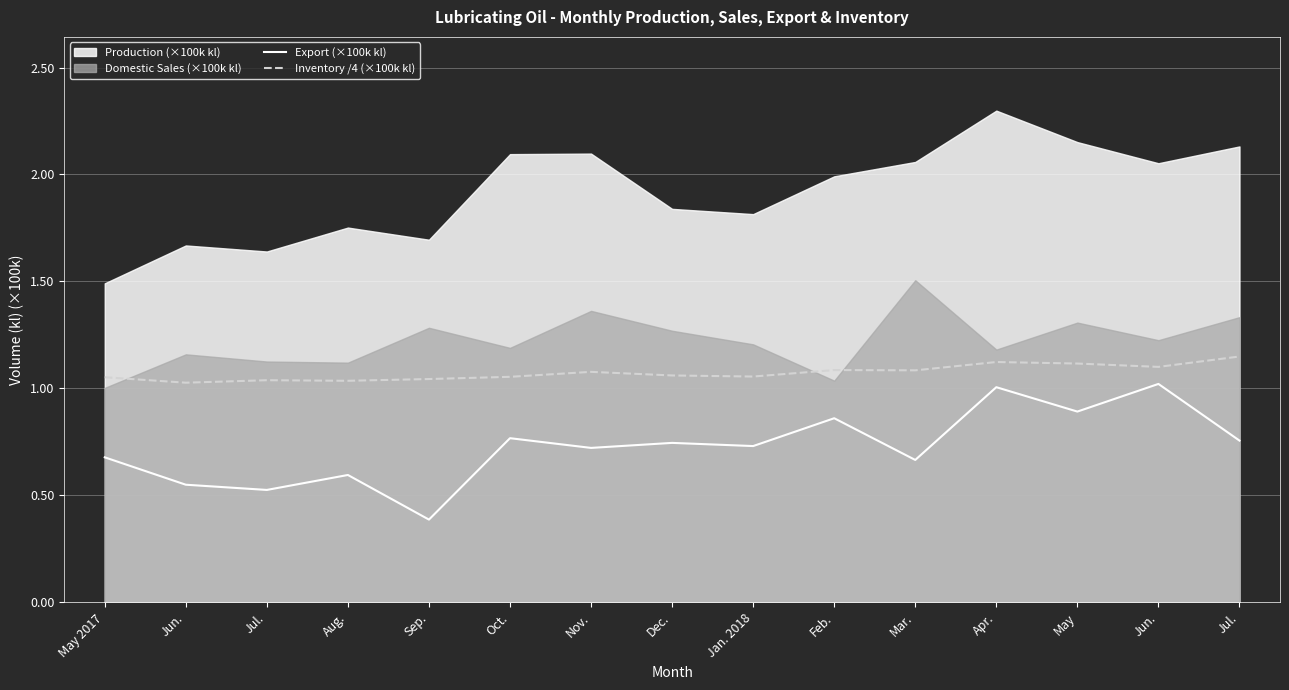

True or false: Inventory /4 (×100k kl) and Export (×100k kl) intersect in this chart.

False